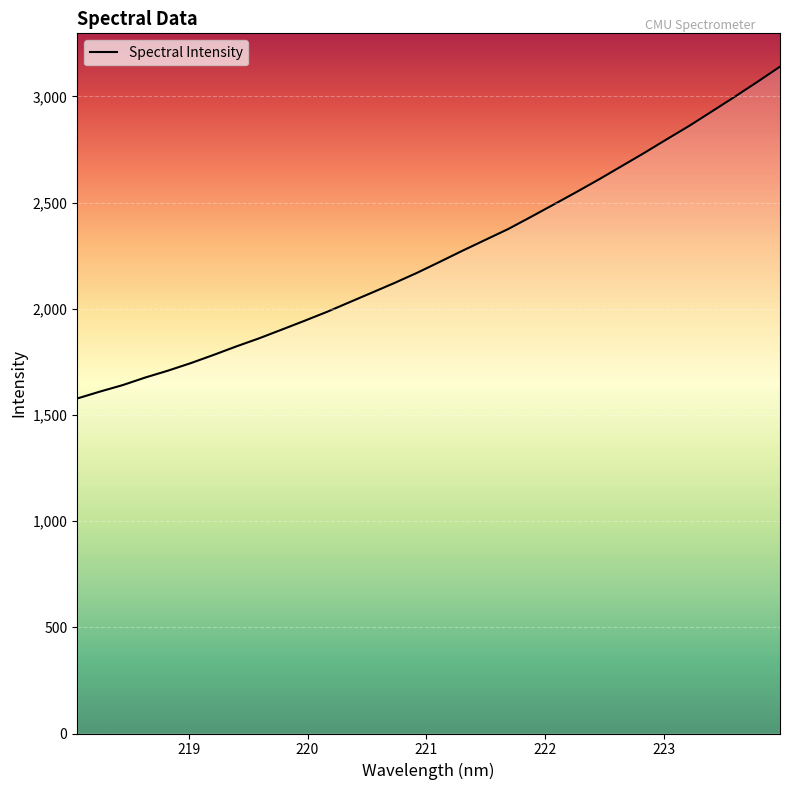

What is the difference between the maximum and minimum values?

1562.5